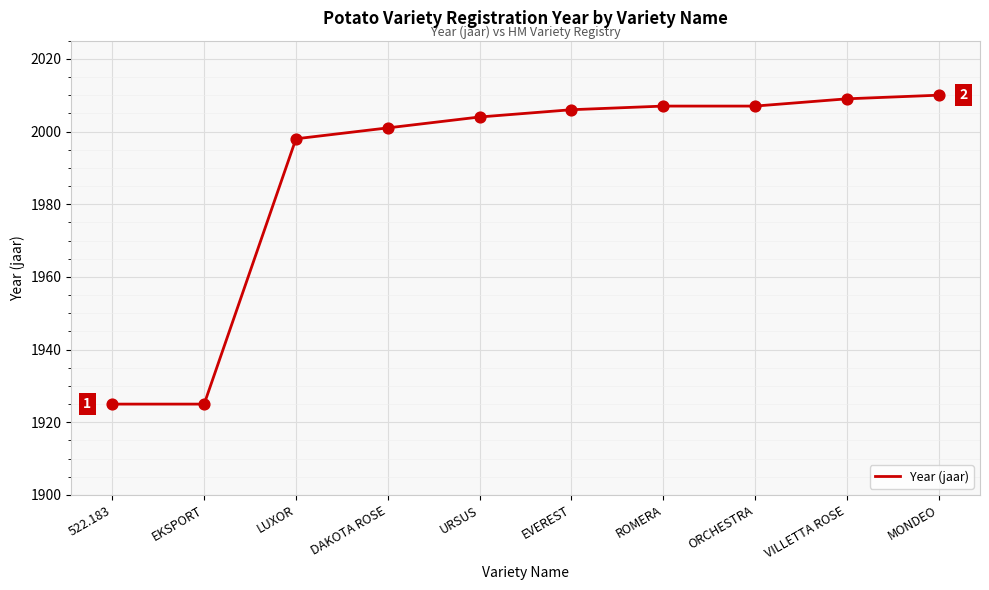

What is the ratio of the value at ROMERA to the value at DAKOTA ROSE?

1.0